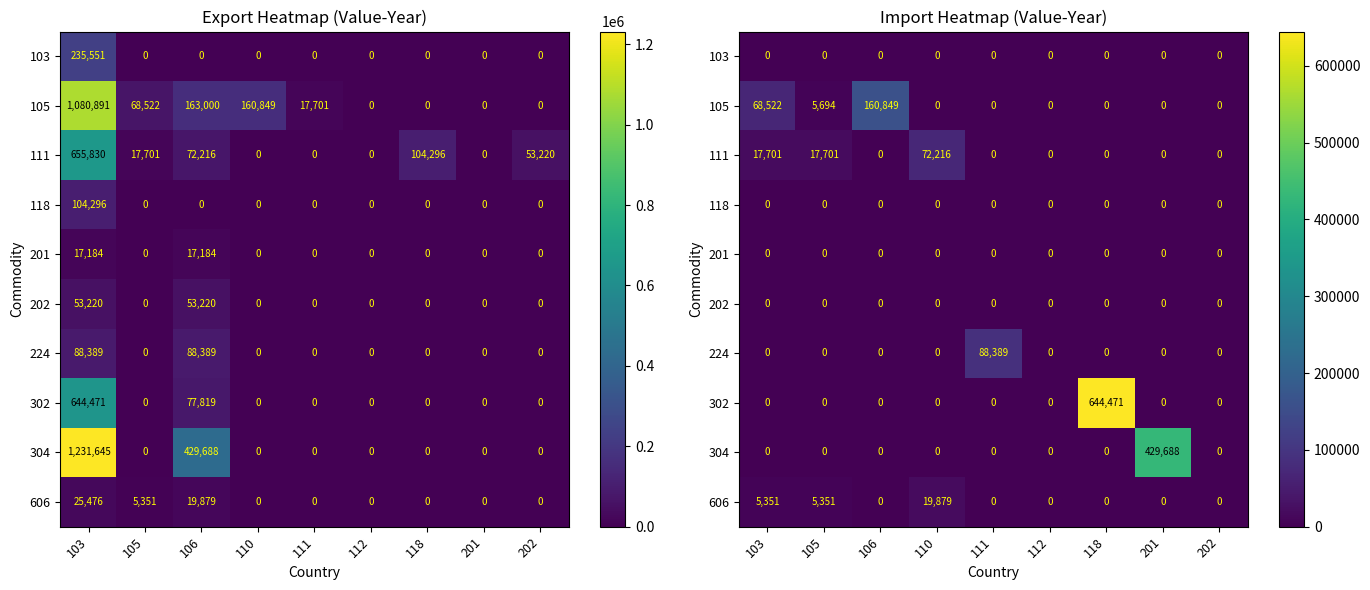

True or false: 304 has a value of 0 at 111.

True